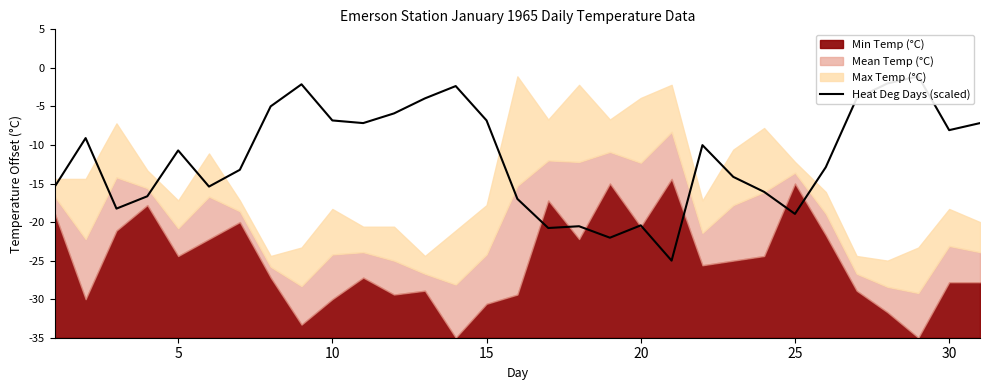

What is the sum of all values?

726.0